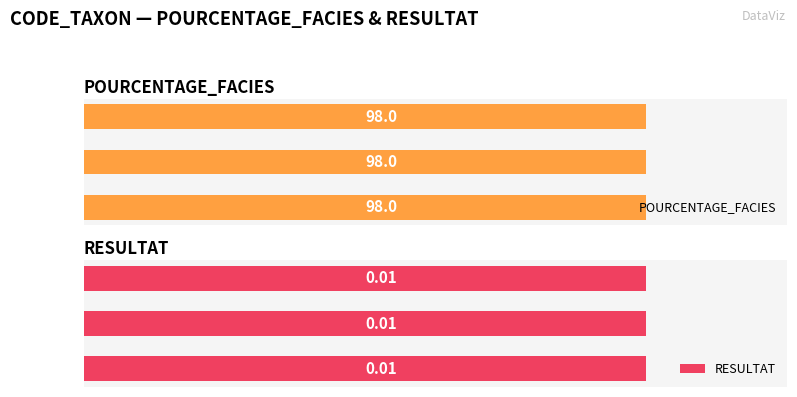

The RESULTAT series shows 0.0 at CLASPX. True or false?

True